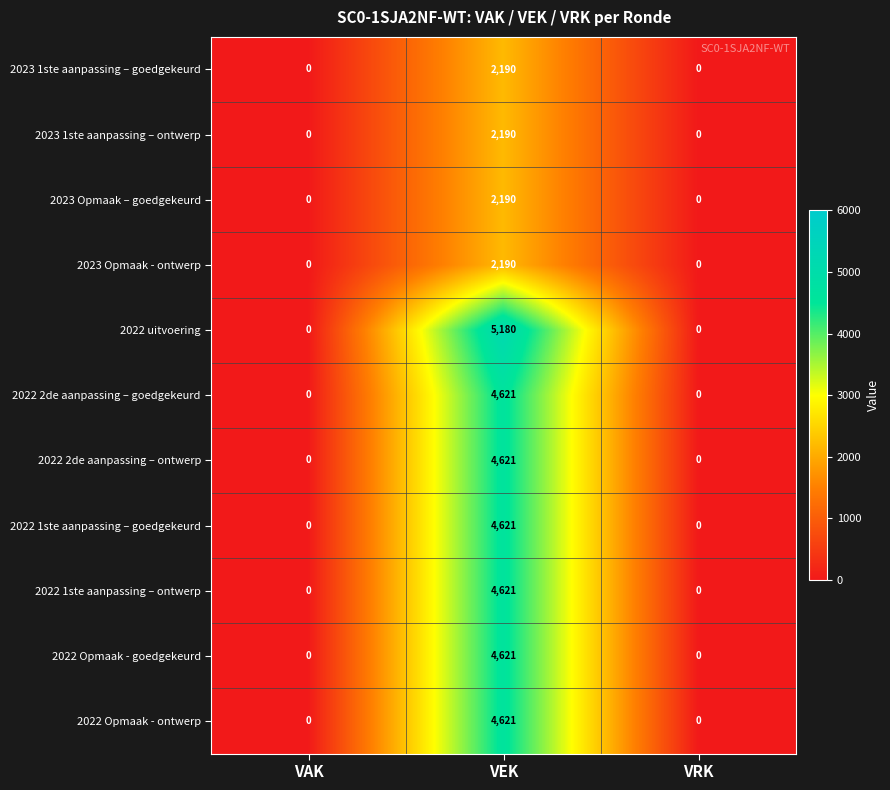

What is the total value across all series at VEK?

41666